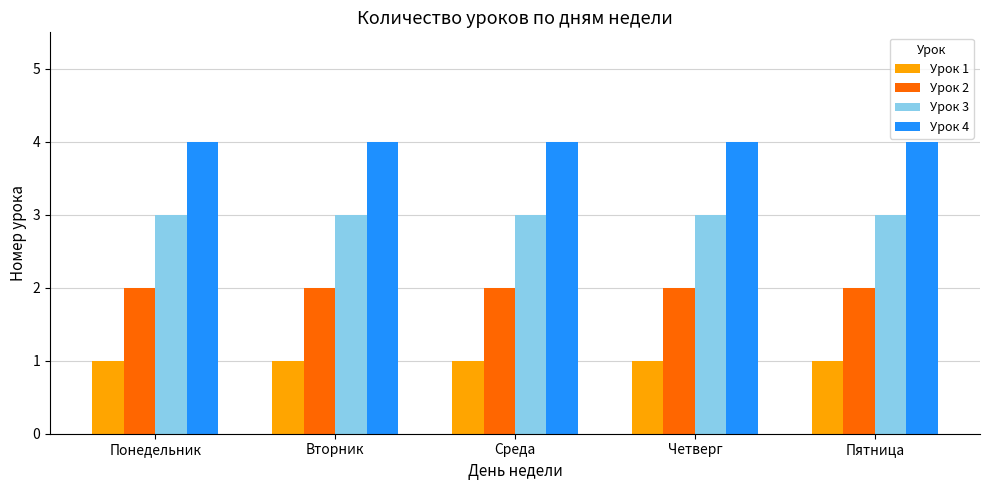

How many series are shown in this chart?

4